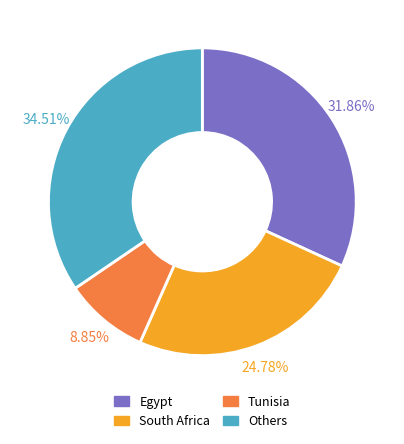

Does any single category account for the majority?

No